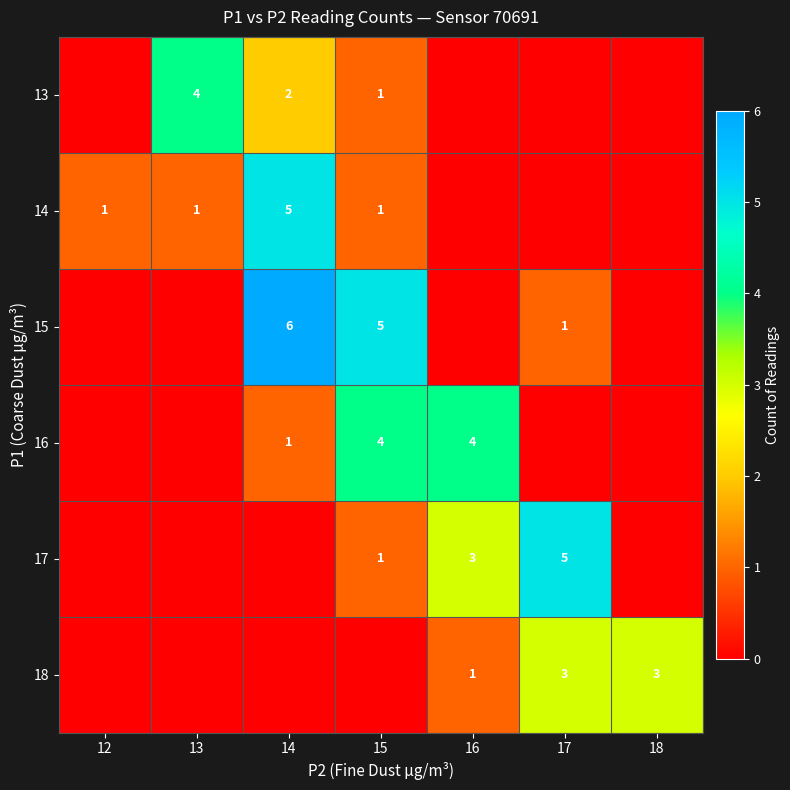

Is the value of 18 at 18 greater than the value of 13 at 15?

Yes